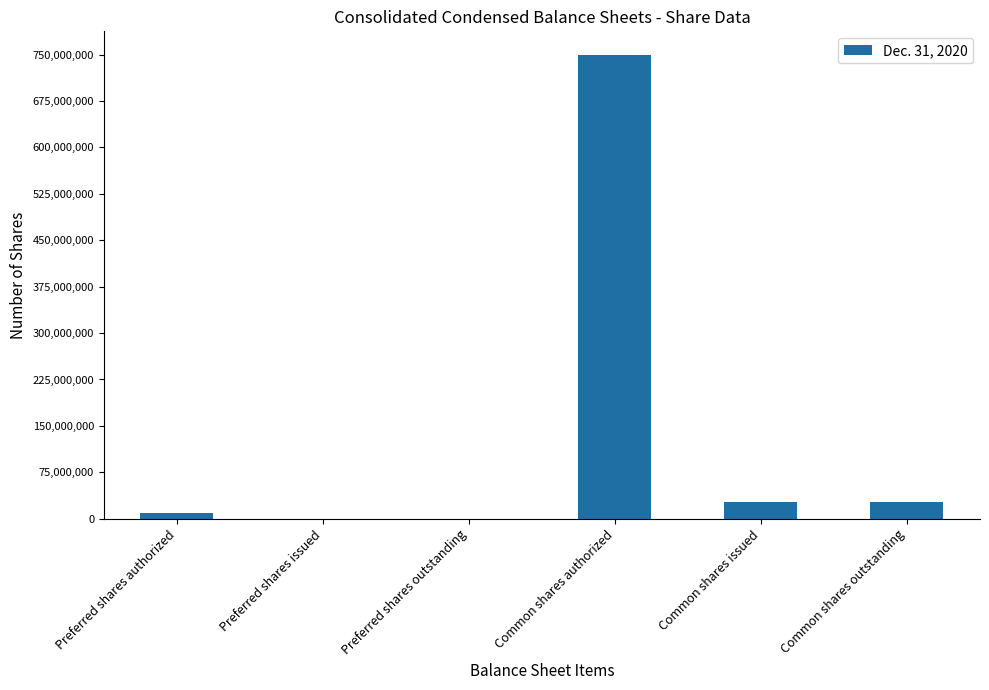

Is it true that the value at Common shares issued is 26768240?

True